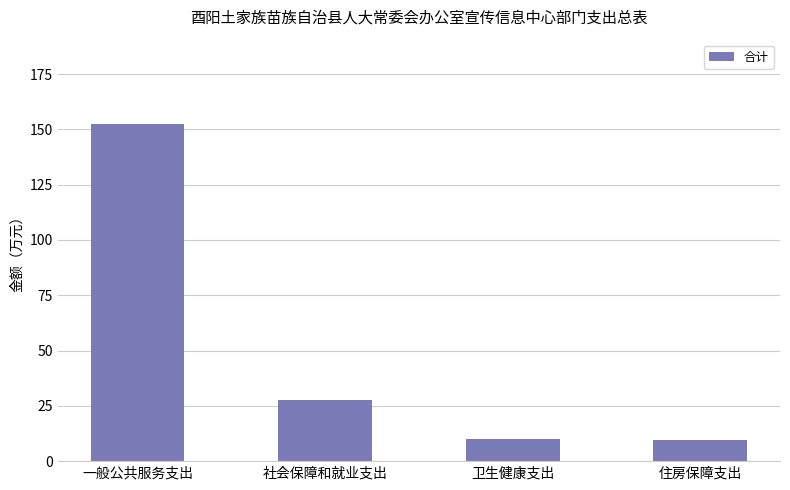

What is the sum of all values?

199.5